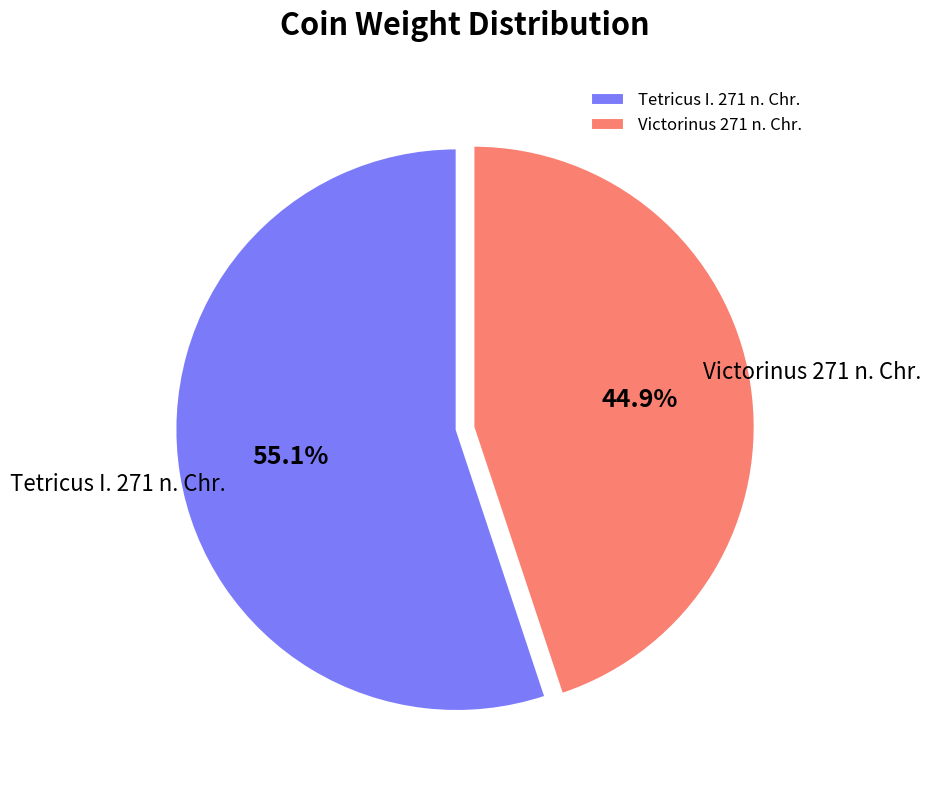

True or false: Victorinus 271 n. Chr. accounts for 45% of the total.

True